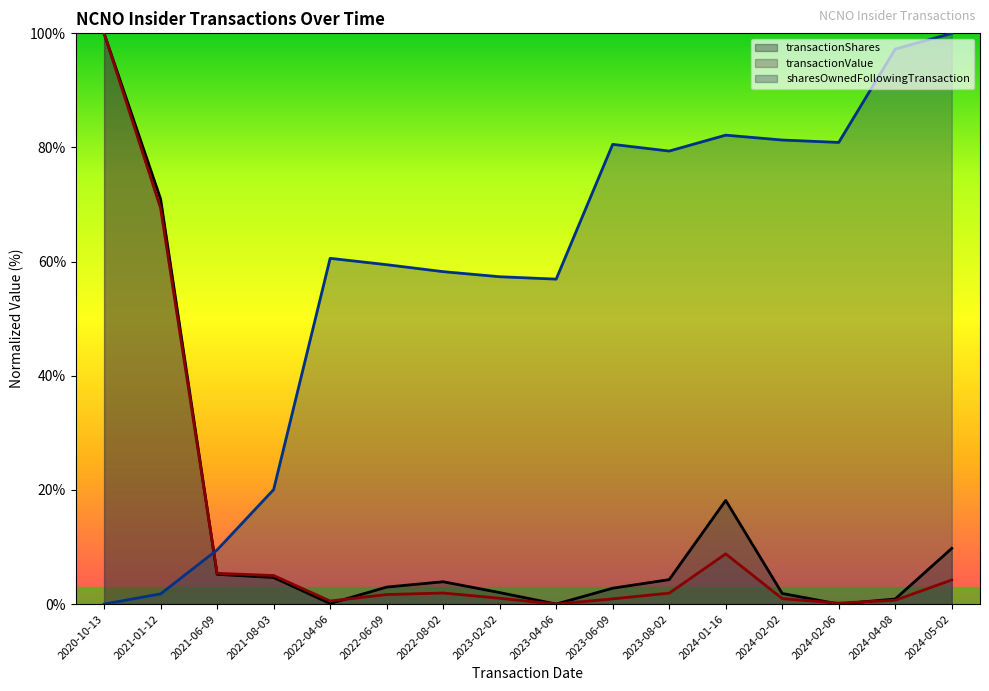

Does the chart have visible grid lines?

No